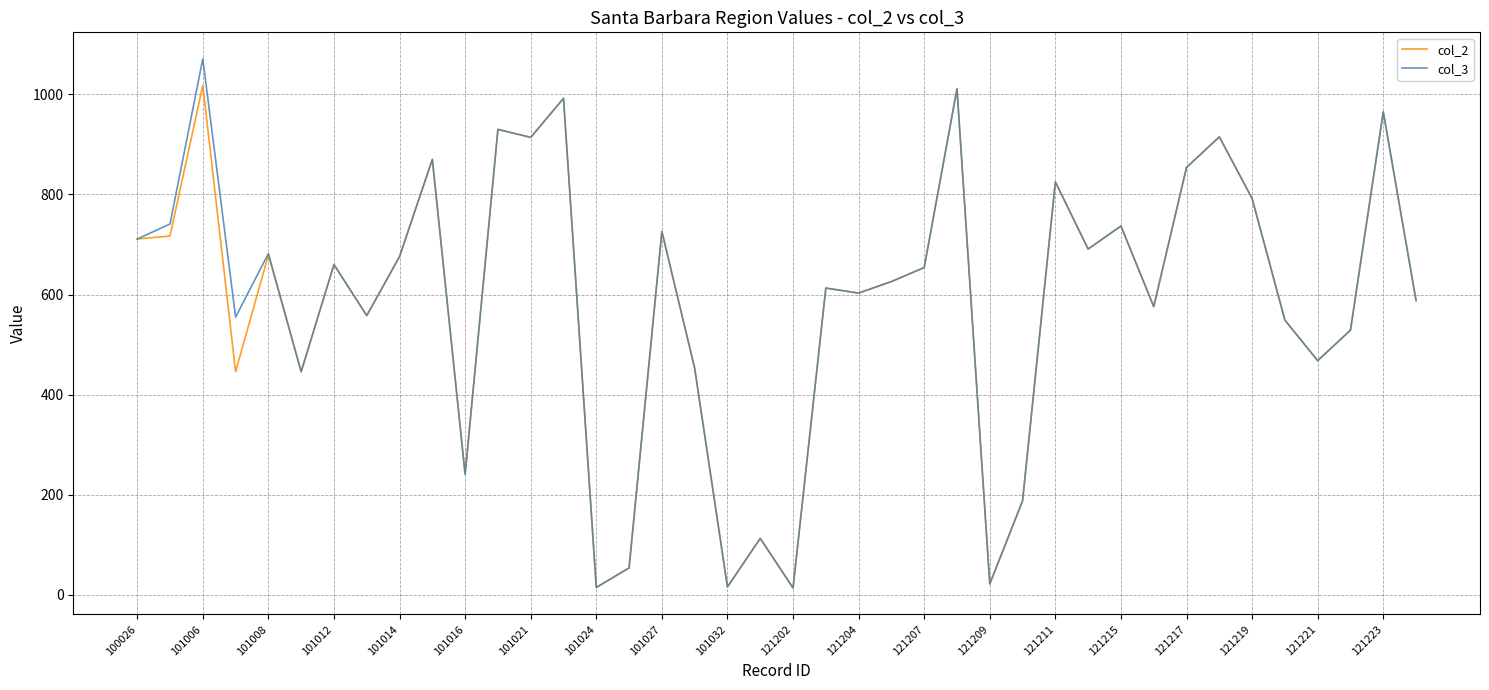

Which series has the widest spread of values?

col_3